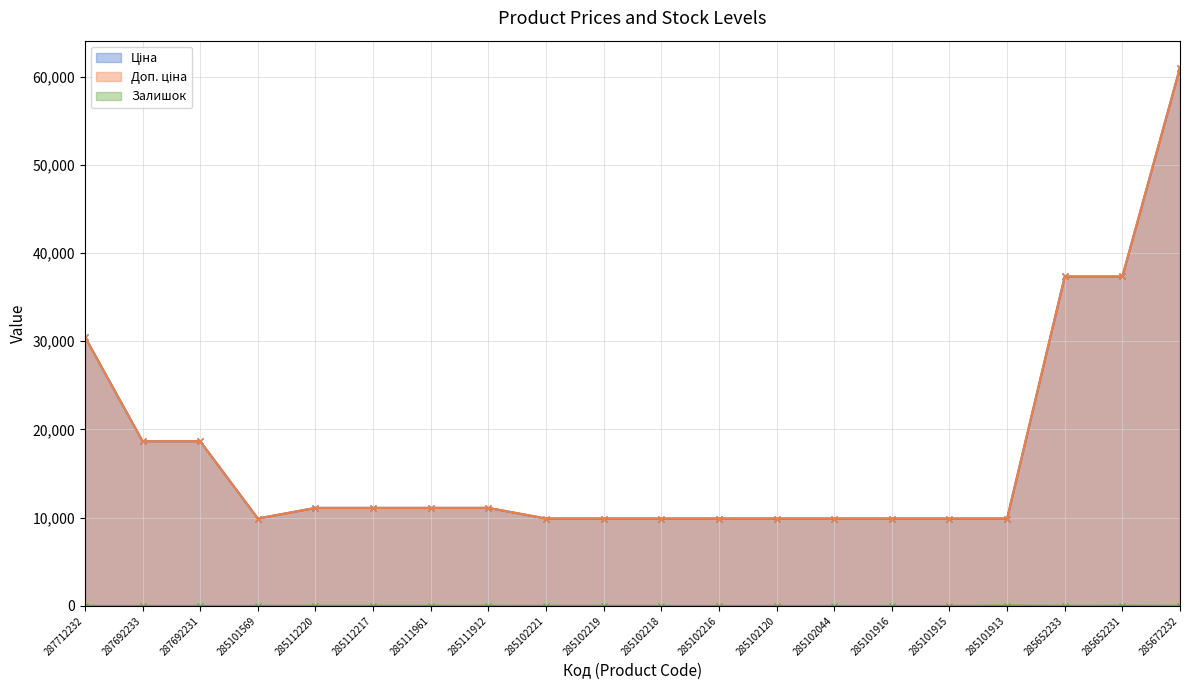

Is the value of Доп. ціна at 285112220 greater than the value of Ціна at 285102219?

Yes